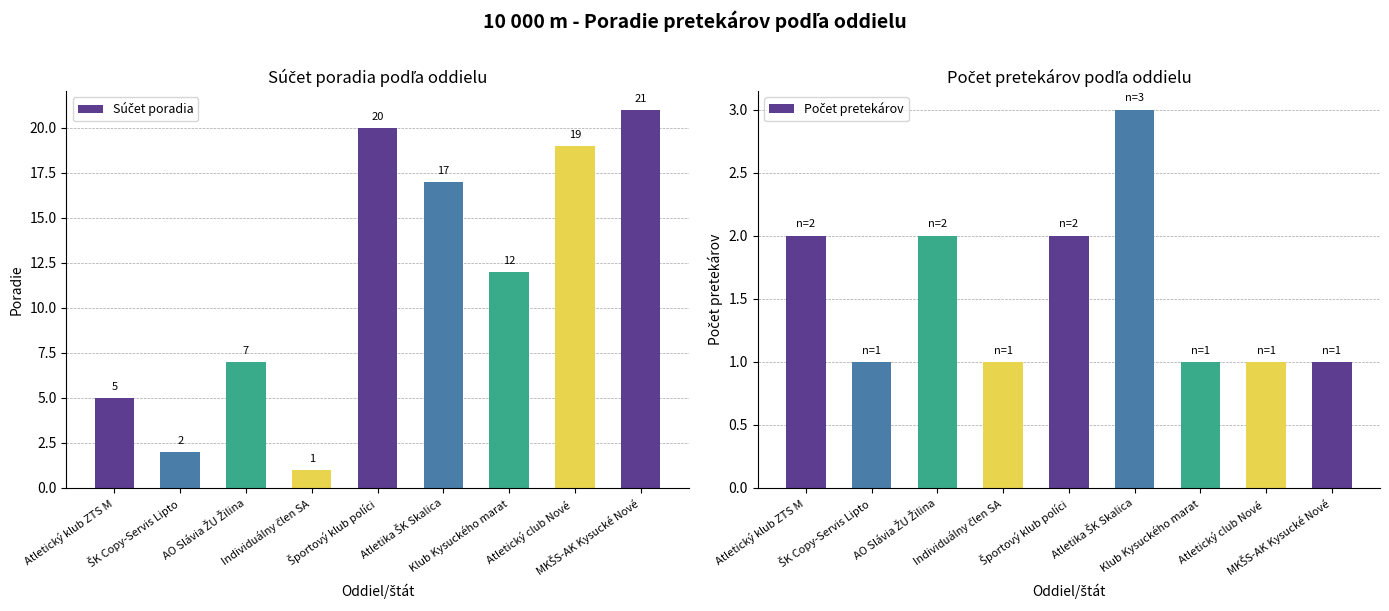

How many data points does each series have?

9